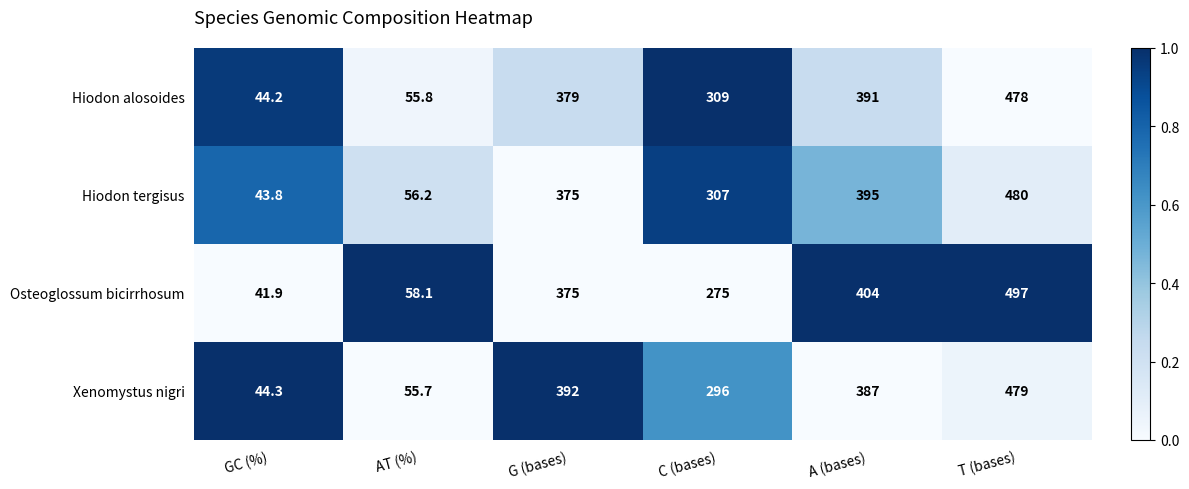

At A (bases), list the series in order from smallest to largest.

Xenomystus nigri, Hiodon alosoides, Hiodon tergisus, Osteoglossum bicirrhosum